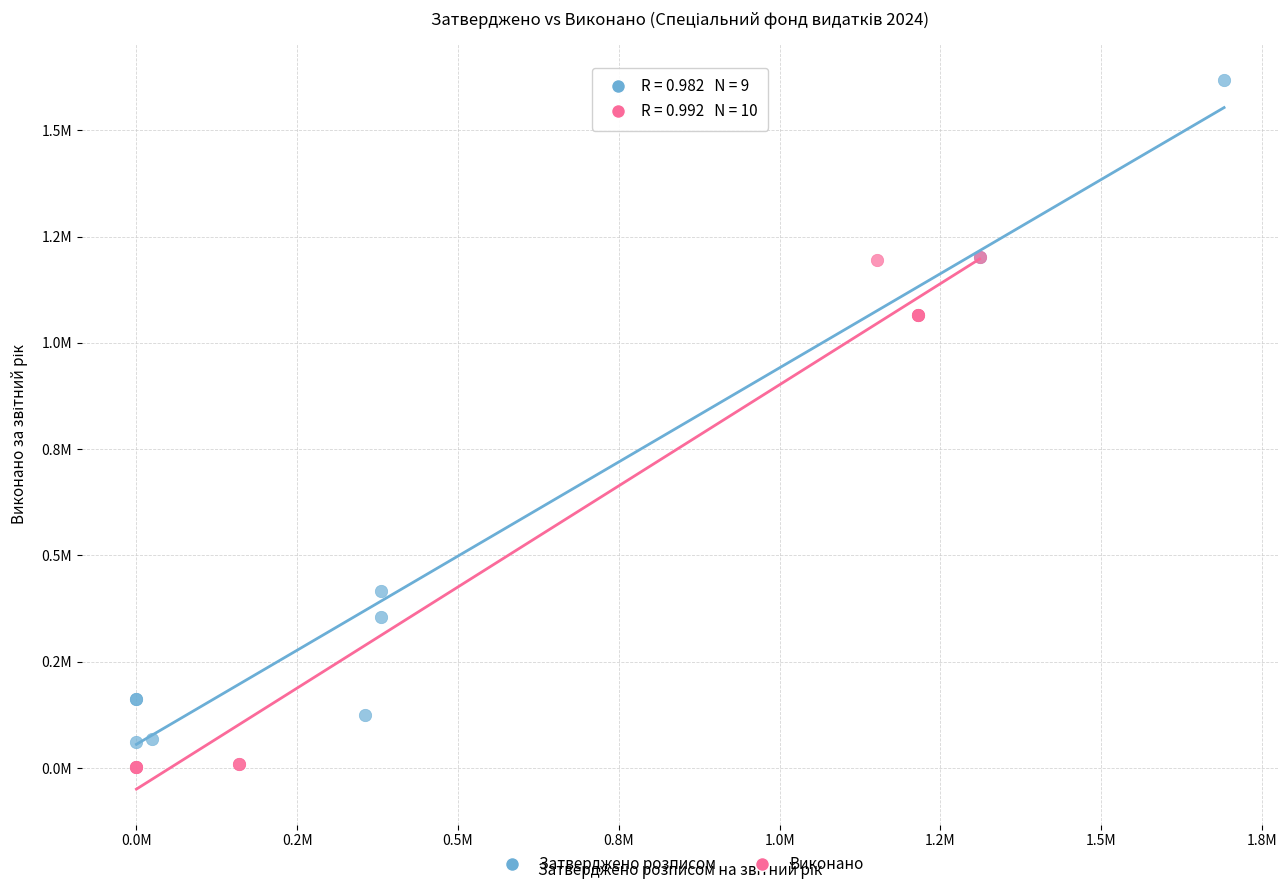

Which series has the widest spread of Y values?

Затверджено розписом